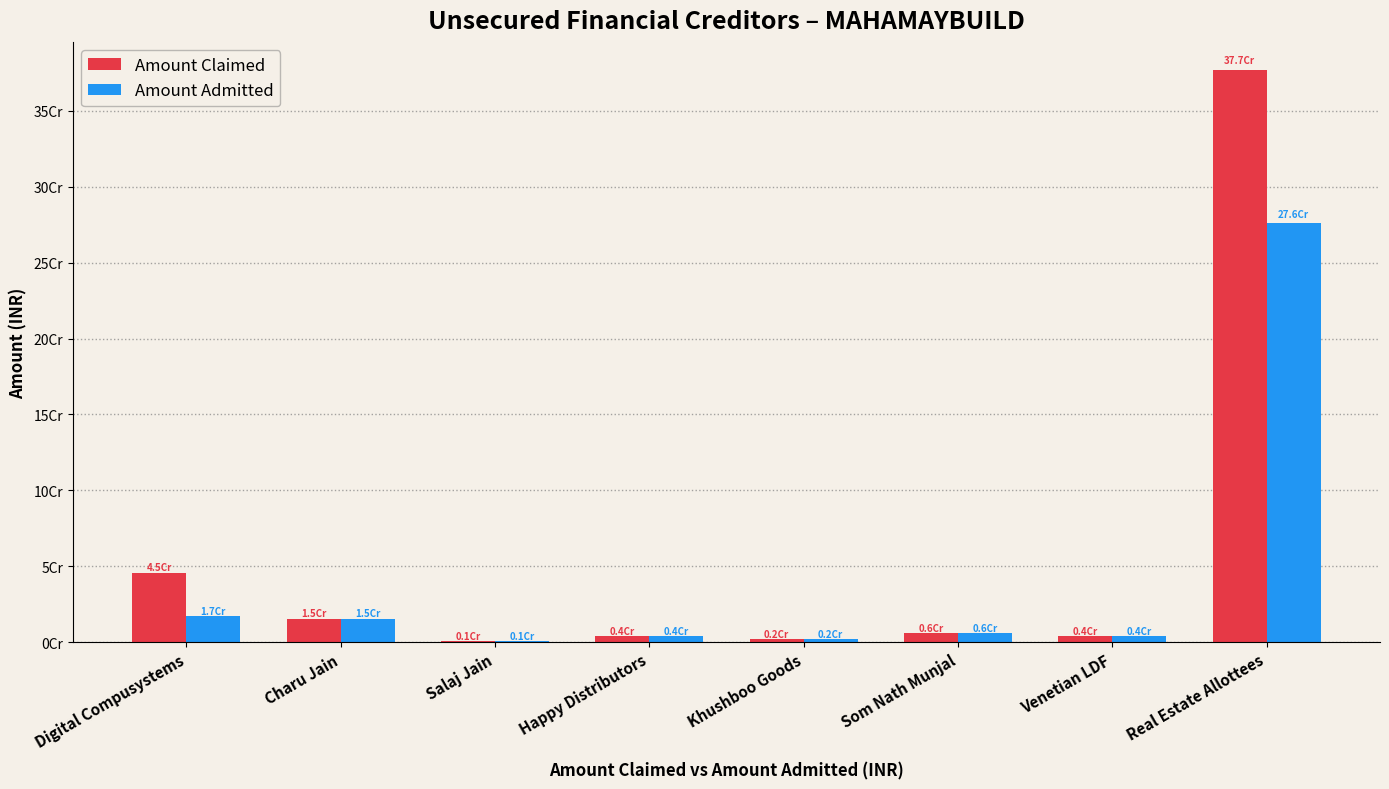

Does the chart contain stacked bars?

No